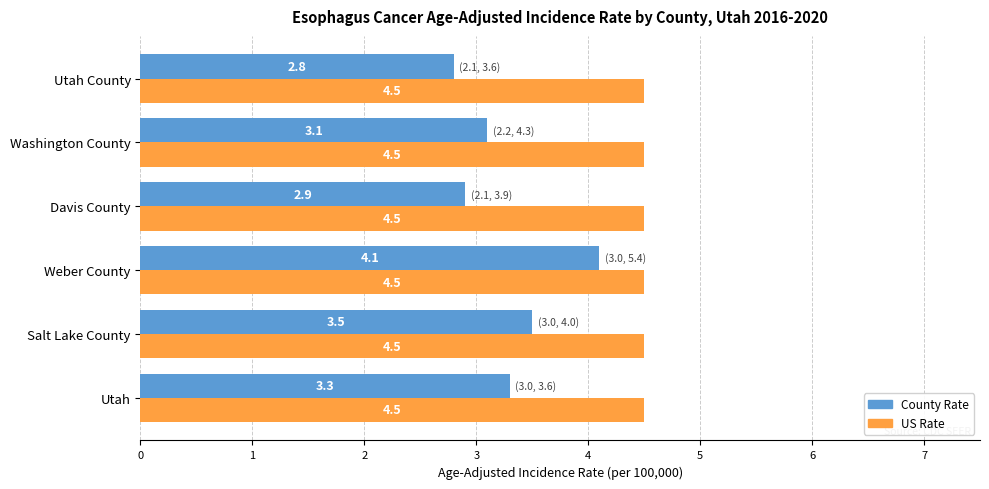

What is the spread (max minus min) of values at Utah?

1.2